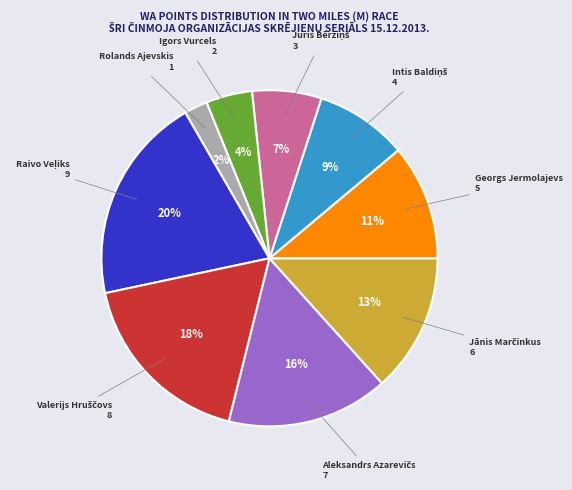

To the nearest percent, what is the difference between the largest and smallest slice percentages?

18%